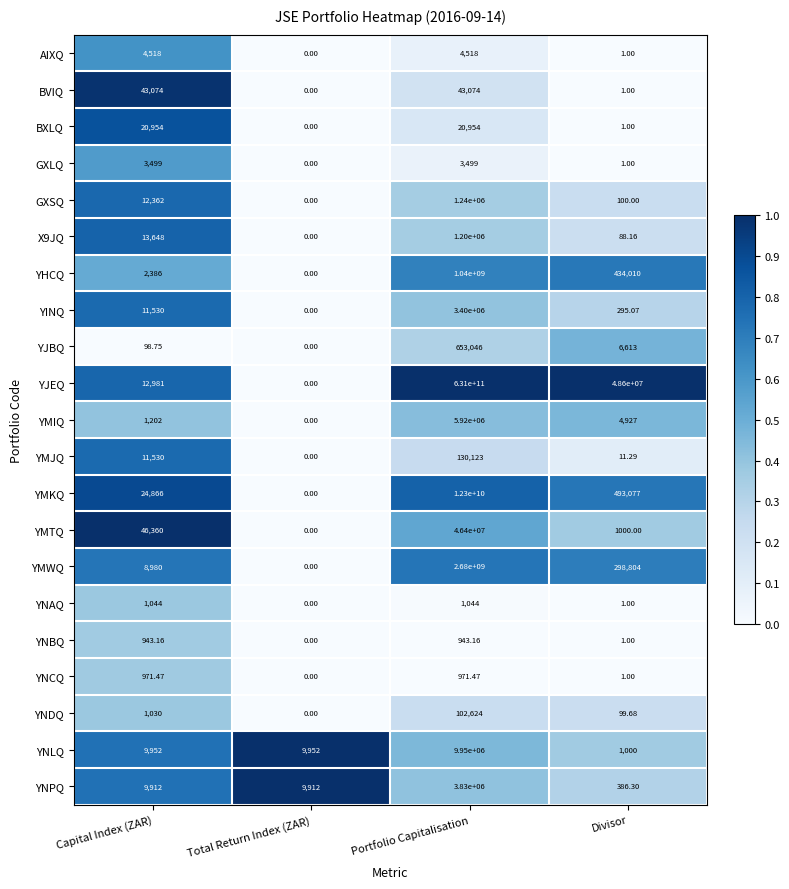

Rank the categories by YMKQ value from highest to lowest.

Portfolio Capitalisation, Divisor, Capital Index (ZAR), Total Return Index (ZAR)